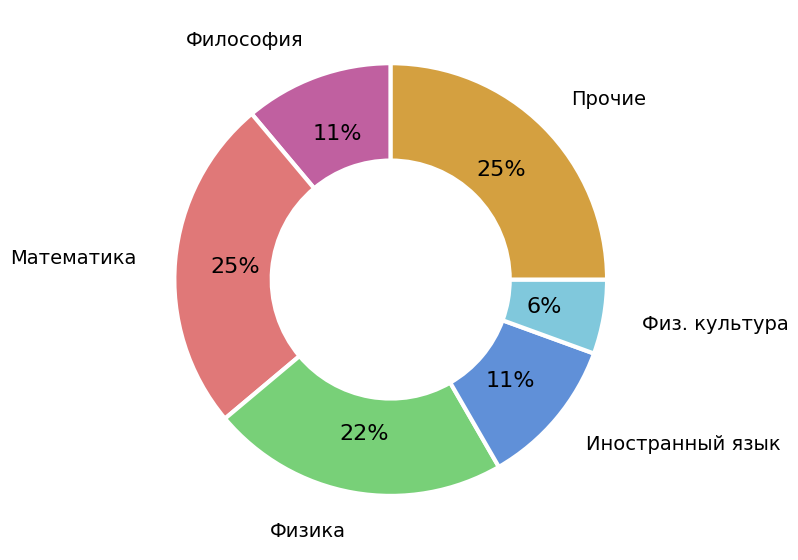

Is it true that Физика is 36% of the pie?

False